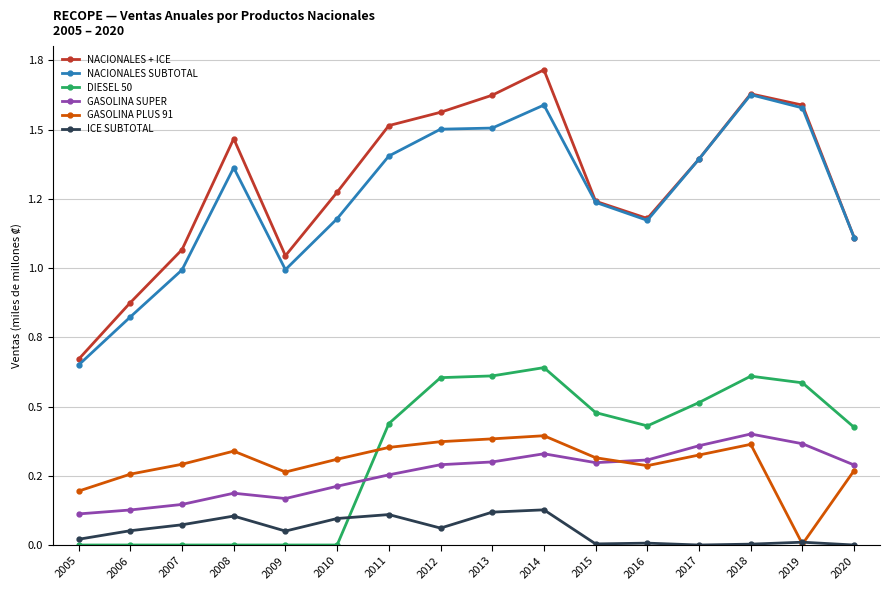

Reading left to right, list all the values displayed in this chart.

NACIONALES + ICE: 0.7	0.9	1.1	1.5	1.0	1.3	1.5	1.6	1.6	1.7	1.2	1.2	1.4	1.6	1.6	1.1
NACIONALES SUBTOTAL: 0.6	0.8	1.0	1.4	1.0	1.2	1.4	1.5	1.5	1.6	1.2	1.2	1.4	1.6	1.6	1.1
DIESEL 50: 0.0	0.0	0.0	0.0	0.0	0.0	0.4	0.6	0.6	0.6	0.5	0.4	0.5	0.6	0.6	0.4
GASOLINA SUPER: 0.1	0.1	0.1	0.2	0.2	0.2	0.3	0.3	0.3	0.3	0.3	0.3	0.4	0.4	0.4	0.3
GASOLINA PLUS 91: 0.2	0.3	0.3	0.3	0.3	0.3	0.4	0.4	0.4	0.4	0.3	0.3	0.3	0.4	0.0	0.3
ICE SUBTOTAL: 0.0	0.1	0.1	0.1	0.1	0.1	0.1	0.1	0.1	0.1	0.0	0.0	0.0	0.0	0.0	0.0